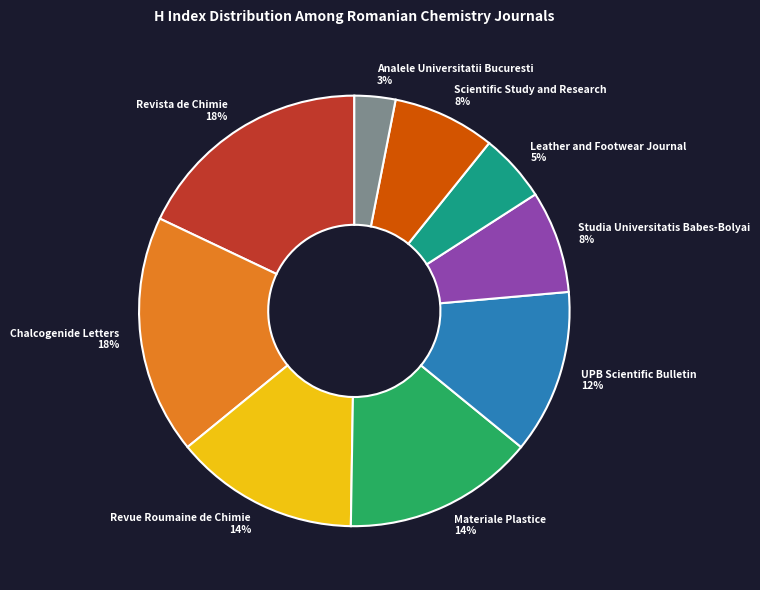

Do Scientific Study and Research 8% and Studia Universitatis Babes-Bolyai 8% together represent more than half of the pie?

No